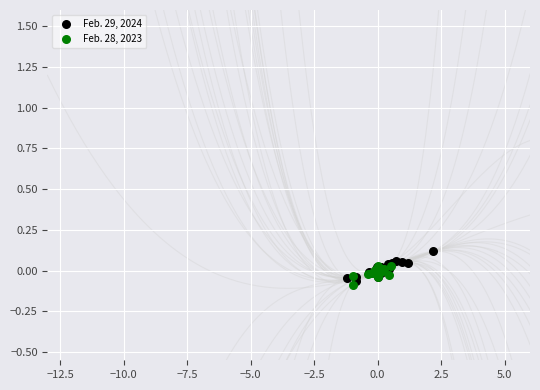

Which series reaches the maximum Y coordinate?

Feb. 29, 2024